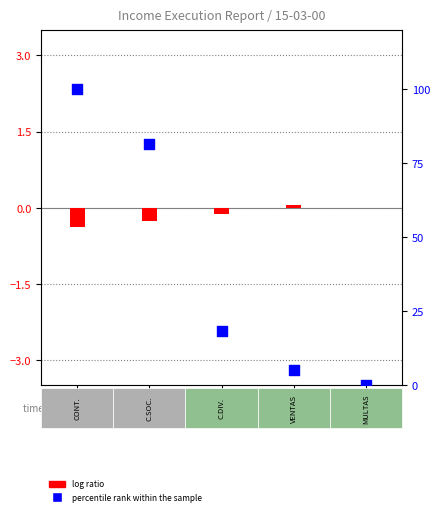

Is the value of percentile rank within the sample at VENTAS greater than the value of log ratio at VENTAS?

Yes